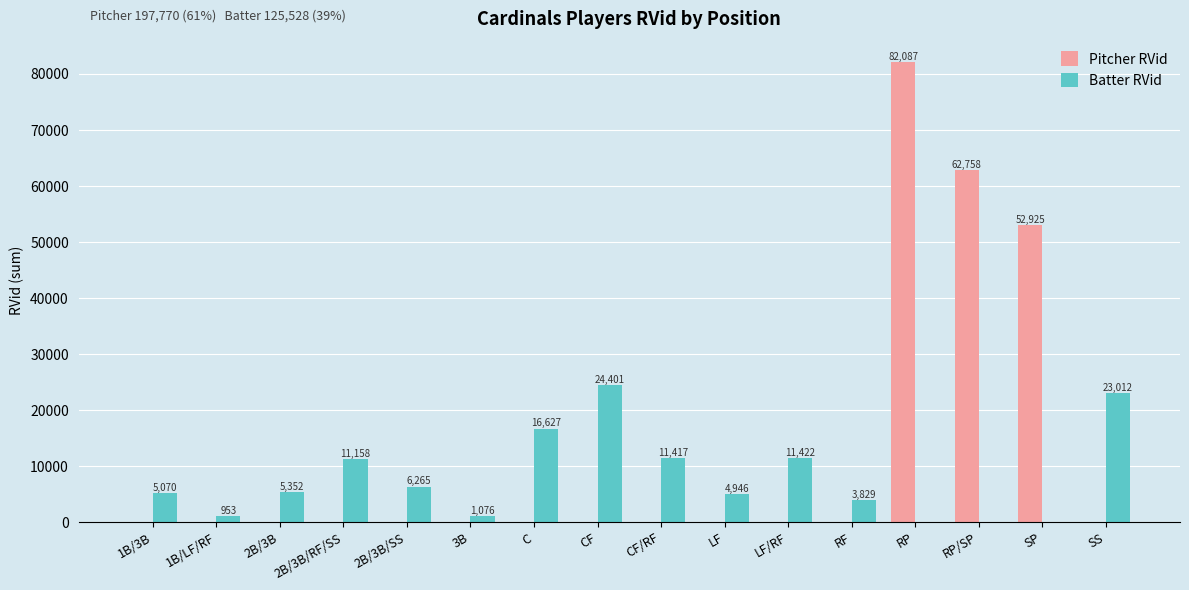

Which label corresponds to the largest value in the chart?

RP